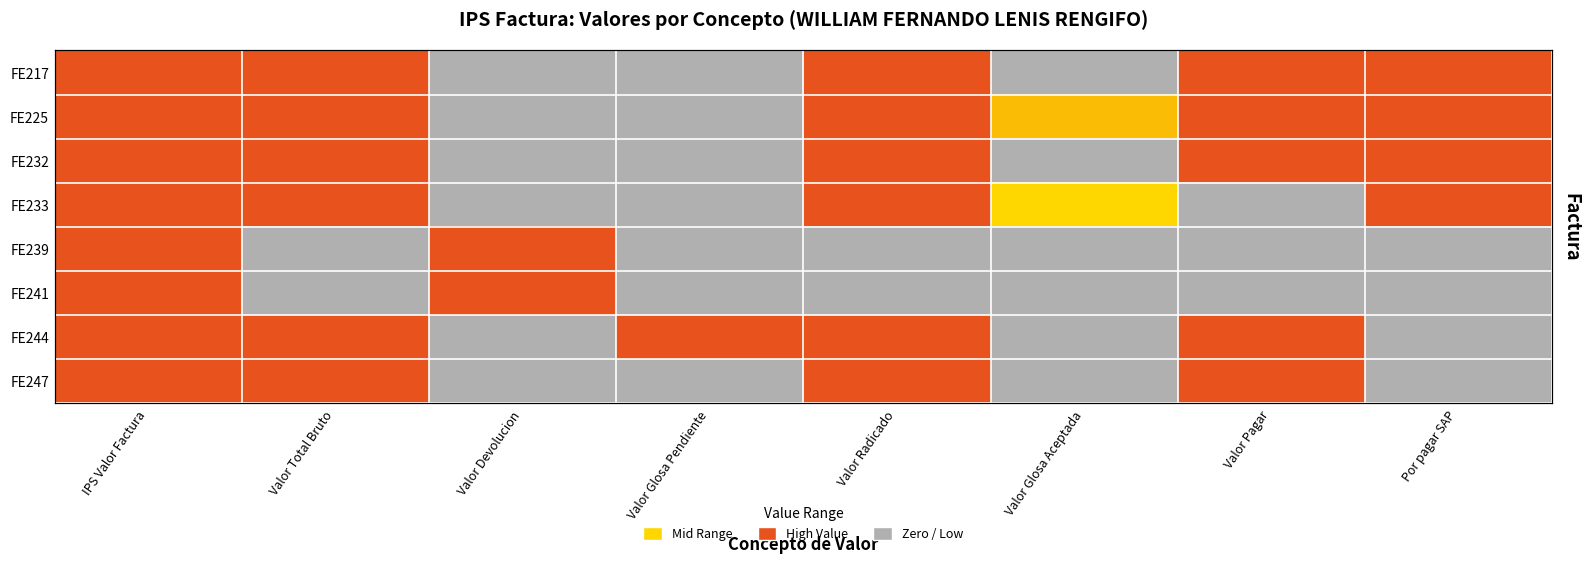

What is the difference between the maximum and minimum values in the FE241 series?

14.5